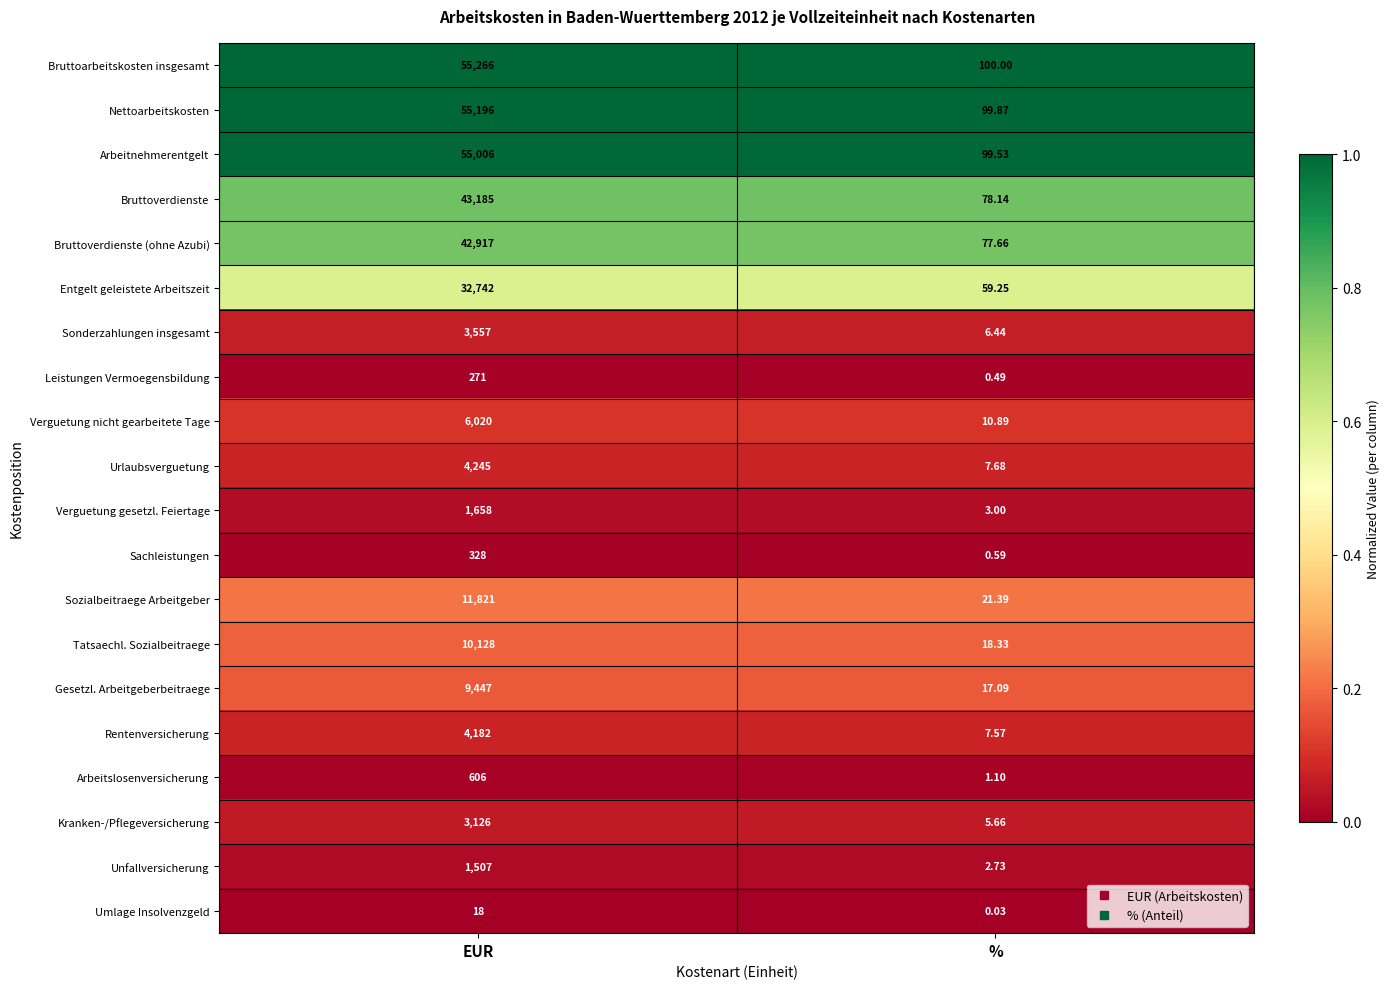

At which label does Bruttoarbeitskosten insgesamt reach its peak?

EUR